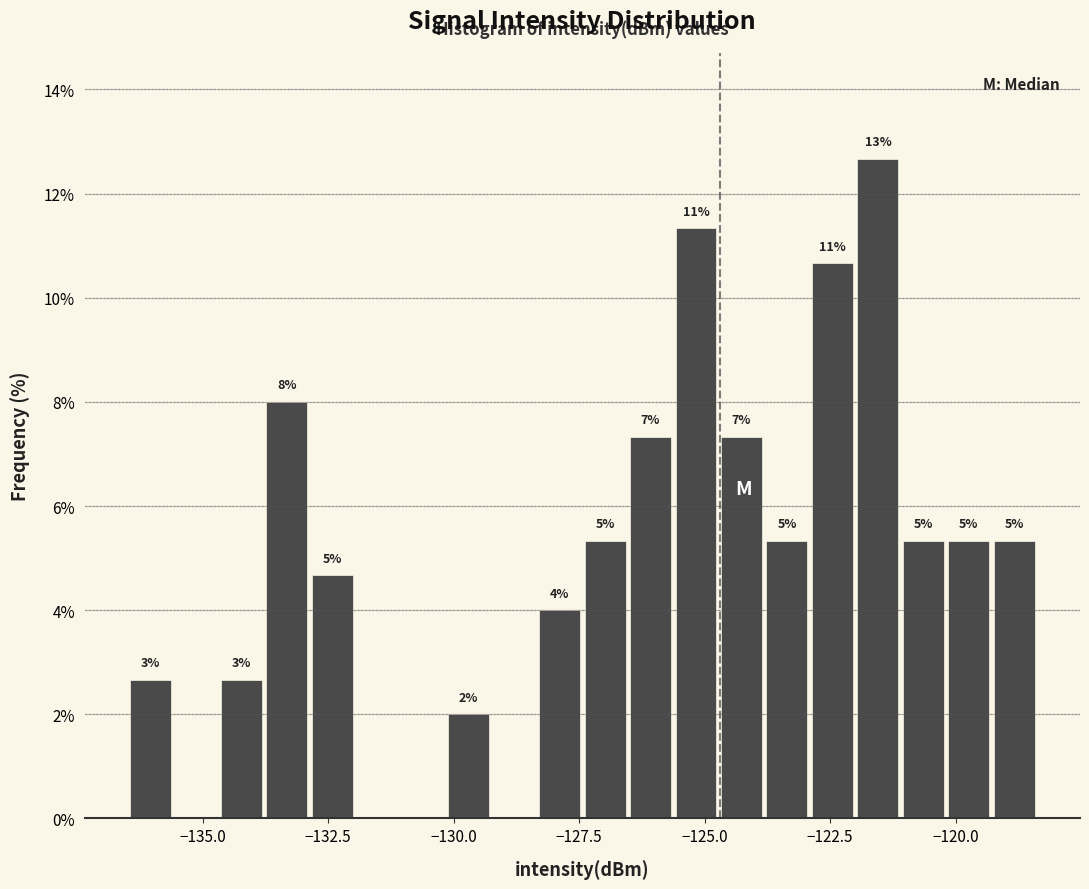

Around what value on the x-axis is the tallest bar? Give the approximate position of its centre, as read against the axis.

-121.5